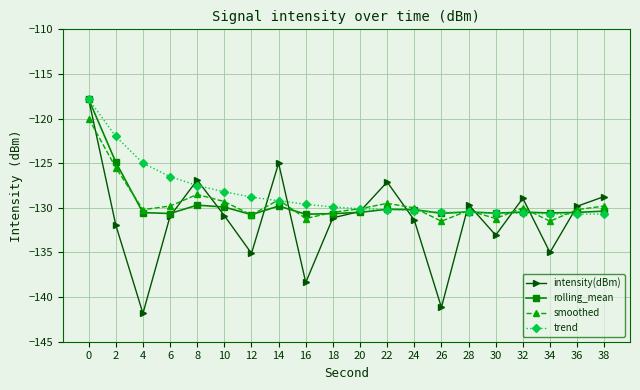

How many lines are shown in the chart?

4